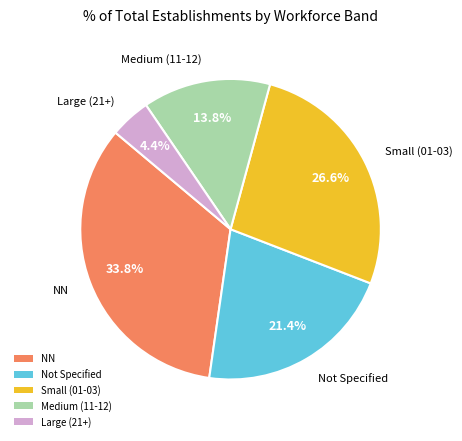

Is there a majority slice in this chart?

No